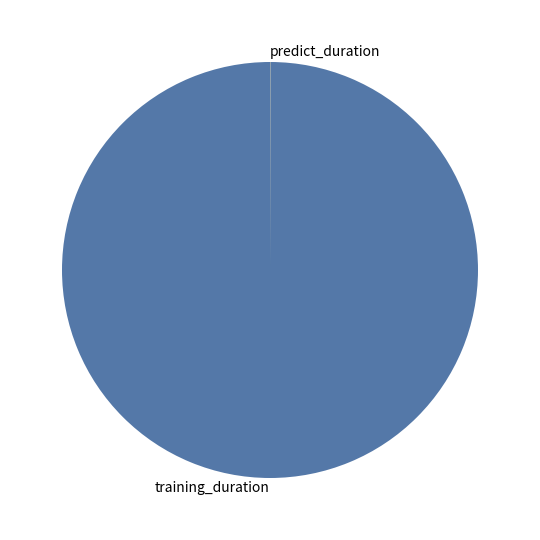

What is the largest slice in the pie chart?

training_duration